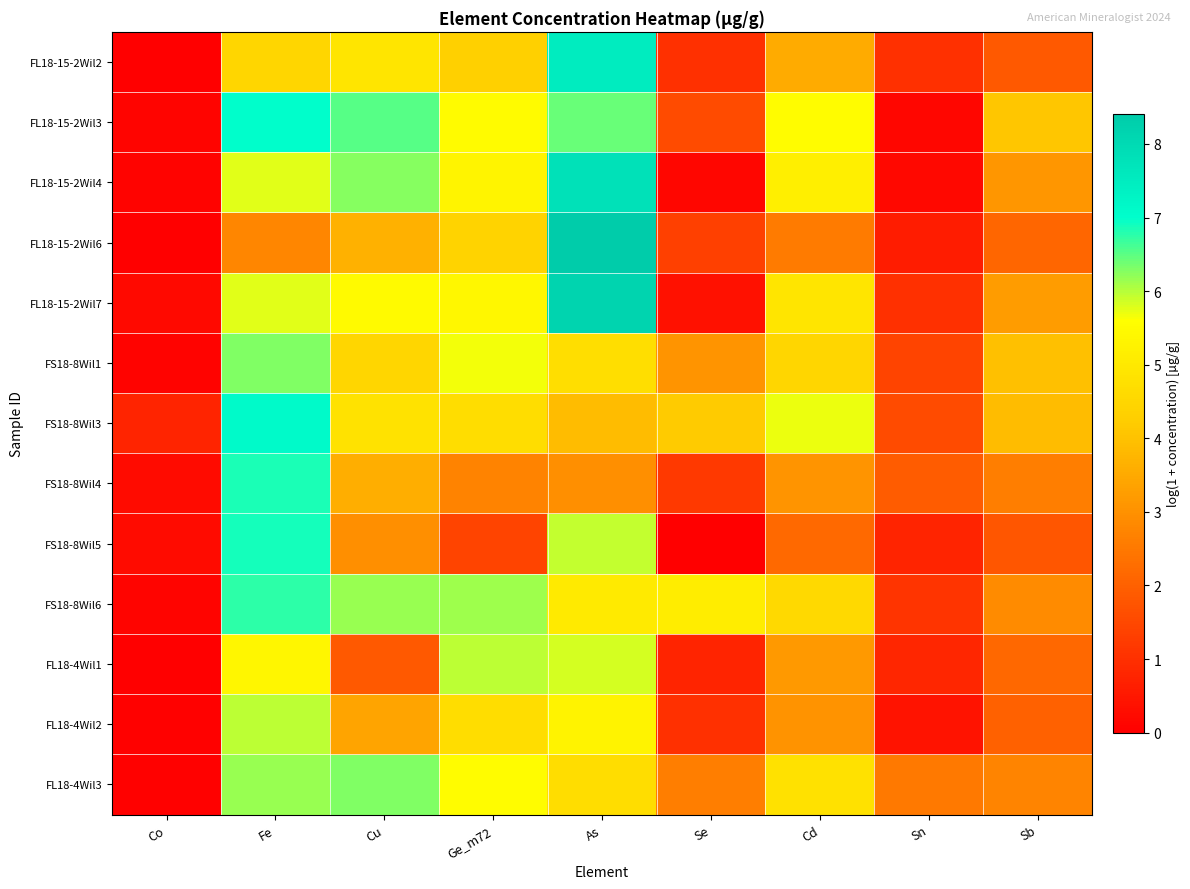

Reading left to right, transcribe all the data shown in this chart.

FL18-15-2Wil2: Co=0.0	Fe=4.5	Cu=4.9	Ge_m72=4.3	As=7.5	Se=1.0	Cd=3.5	Sn=1.0	Sb=1.9
FL18-15-2Wil3: Co=0.1	Fe=7.0	Cu=6.5	Ge_m72=5.5	As=6.4	Se=1.6	Cd=5.5	Sn=0.1	Sb=4.1
FL18-15-2Wil4: Co=0.1	Fe=5.8	Cu=6.2	Ge_m72=5.3	As=7.8	Se=0.1	Cd=5.2	Sn=0.2	Sb=3.1
FL18-15-2Wil6: Co=0.0	Fe=2.8	Cu=3.7	Ge_m72=4.4	As=8.4	Se=1.3	Cd=2.6	Sn=0.6	Sb=2.1
FL18-15-2Wil7: Co=0.2	Fe=5.8	Cu=5.5	Ge_m72=5.4	As=8.1	Se=0.4	Cd=4.9	Sn=1.0	Sb=3.2
FS18-8Wil1: Co=0.1	Fe=6.3	Cu=4.5	Ge_m72=5.7	As=4.7	Se=3.1	Cd=4.5	Sn=1.4	Sb=3.9
FS18-8Wil3: Co=0.8	Fe=7.1	Cu=4.8	Ge_m72=4.7	As=3.9	Se=4.2	Cd=5.7	Sn=1.6	Sb=3.9
FS18-8Wil4: Co=0.2	Fe=6.8	Cu=3.6	Ge_m72=2.7	As=3.0	Se=1.2	Cd=3.1	Sn=1.9	Sb=2.6
FS18-8Wil5: Co=0.2	Fe=6.9	Cu=3.0	Ge_m72=1.4	As=5.9	Se=0.0	Cd=2.2	Sn=0.8	Sb=1.8
FS18-8Wil6: Co=0.1	Fe=6.8	Cu=6.2	Ge_m72=6.1	As=5.0	Se=5.1	Cd=4.6	Sn=1.1	Sb=2.9
FL18-4Wil1: Co=0.0	Fe=5.4	Cu=1.8	Ge_m72=5.9	As=5.8	Se=0.8	Cd=3.2	Sn=0.8	Sb=2.2
FL18-4Wil2: Co=0.0	Fe=6.0	Cu=3.4	Ge_m72=4.7	As=5.3	Se=1.0	Cd=3.0	Sn=0.4	Sb=2.0
FL18-4Wil3: Co=0.1	Fe=6.2	Cu=6.3	Ge_m72=5.5	As=4.7	Se=2.6	Cd=4.8	Sn=2.5	Sb=2.7